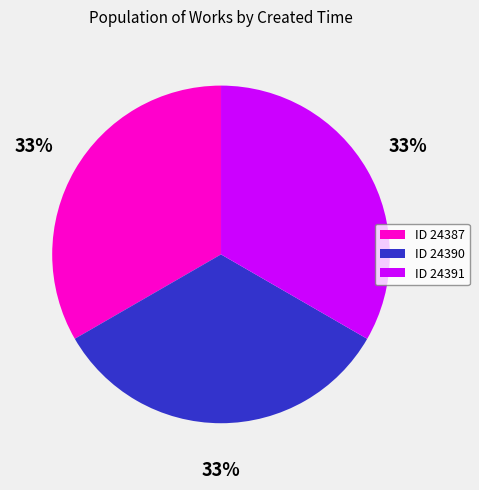

What is the ratio of the value at ID 24387 to the value at ID 24390?

1.0